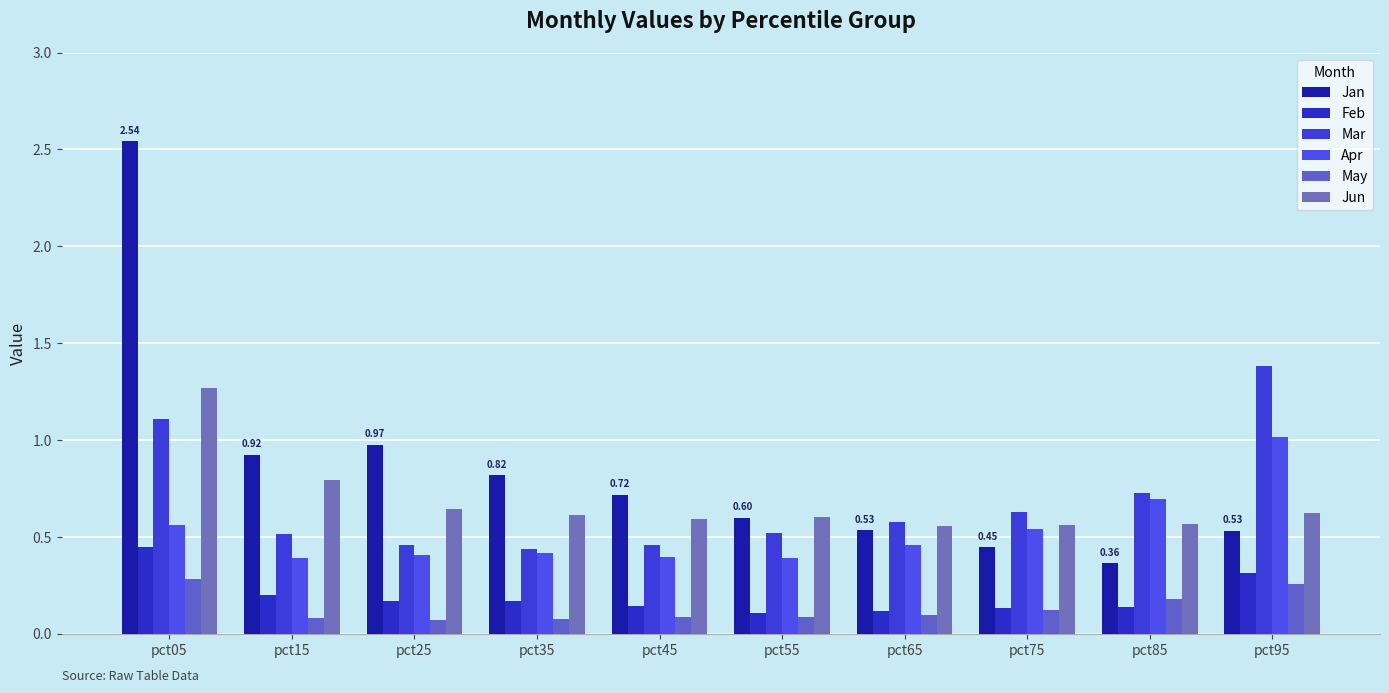

What is the average value of the Jan series?

0.8